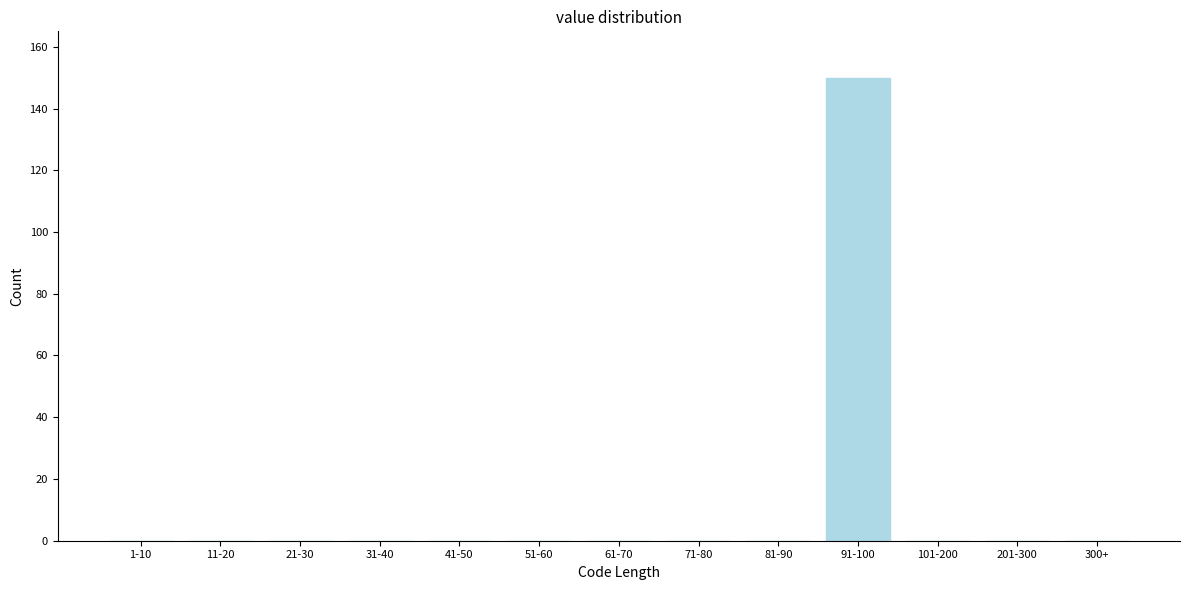

Reading left to right, extract all data points from this chart.

1-10=0	11-20=0	21-30=0	31-40=0	41-50=0	51-60=0	61-70=0	71-80=0	81-90=0	91-100=150	101-200=0	201-300=0	300+=0